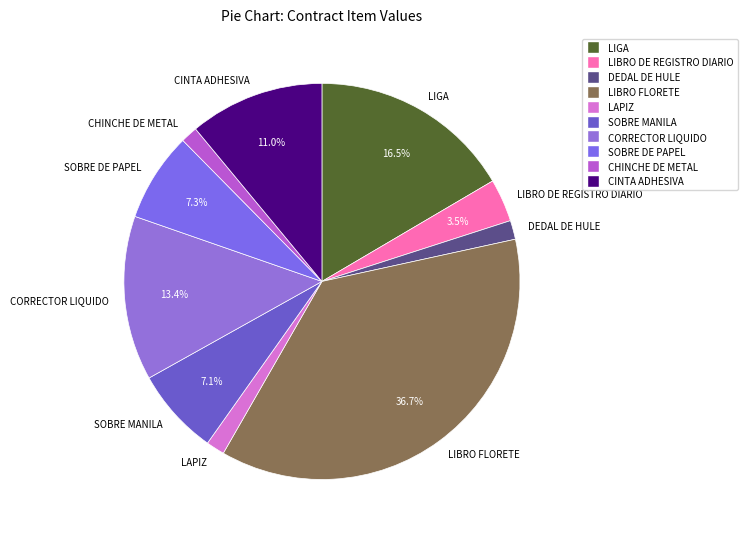

Do LIGA and LIBRO DE REGISTRO DIARIO together represent more than half of the pie?

No